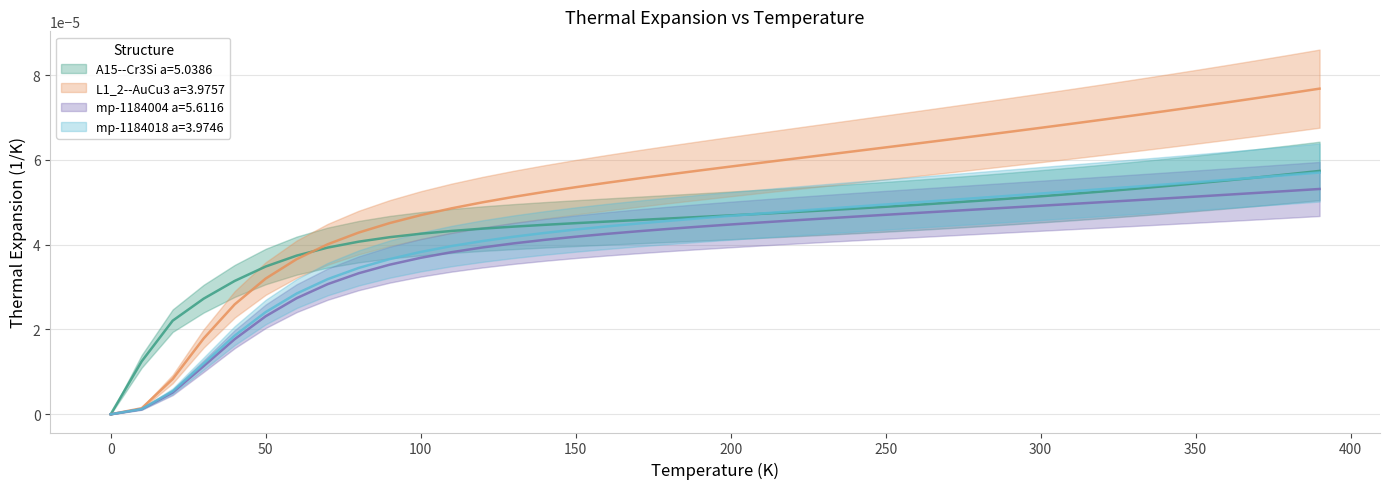

Reading left to right, list all the values displayed in this chart.

A15--Cr3Si a=5.0386: 0.0=0.0	10.0=0.0	20.0=0.0	30.0=0.0	40.0=0.0	50.0=0.0	60.0=0.0	70.0=0.0	80.0=0.0	90.0=0.0	100.0=0.0	110.0=0.0	120.0=0.0	130.0=0.0	140.0=0.0	150.0=0.0	160.0=0.0	170.0=0.0	180.0=0.0	190.0=0.0	200.0=0.0	210.0=0.0	220.0=0.0	230.0=0.0	240.0=0.0	250.0=0.0	260.0=0.0	270.0=0.0	280.0=0.0	290.0=0.0	300.0=0.0	310.0=0.0	320.0=0.0	330.0=0.0	340.0=0.0	350.0=0.0	360.0=0.0	370.0=0.0	380.0=0.0	390.0=0.0
L1_2--AuCu3 a=3.9757: 0.0=0.0	10.0=0.0	20.0=0.0	30.0=0.0	40.0=0.0	50.0=0.0	60.0=0.0	70.0=0.0	80.0=0.0	90.0=0.0	100.0=0.0	110.0=0.0	120.0=0.0	130.0=0.0	140.0=0.0	150.0=0.0	160.0=0.0	170.0=0.0	180.0=0.0	190.0=0.0	200.0=0.0	210.0=0.0	220.0=0.0	230.0=0.0	240.0=0.0	250.0=0.0	260.0=0.0	270.0=0.0	280.0=0.0	290.0=0.0	300.0=0.0	310.0=0.0	320.0=0.0	330.0=0.0	340.0=0.0	350.0=0.0	360.0=0.0	370.0=0.0	380.0=0.0	390.0=0.0
mp-1184004 a=5.6116: 0.0=0.0	10.0=0.0	20.0=0.0	30.0=0.0	40.0=0.0	50.0=0.0	60.0=0.0	70.0=0.0	80.0=0.0	90.0=0.0	100.0=0.0	110.0=0.0	120.0=0.0	130.0=0.0	140.0=0.0	150.0=0.0	160.0=0.0	170.0=0.0	180.0=0.0	190.0=0.0	200.0=0.0	210.0=0.0	220.0=0.0	230.0=0.0	240.0=0.0	250.0=0.0	260.0=0.0	270.0=0.0	280.0=0.0	290.0=0.0	300.0=0.0	310.0=0.0	320.0=0.0	330.0=0.0	340.0=0.0	350.0=0.0	360.0=0.0	370.0=0.0	380.0=0.0	390.0=0.0
mp-1184018 a=3.9746: 0.0=0.0	10.0=0.0	20.0=0.0	30.0=0.0	40.0=0.0	50.0=0.0	60.0=0.0	70.0=0.0	80.0=0.0	90.0=0.0	100.0=0.0	110.0=0.0	120.0=0.0	130.0=0.0	140.0=0.0	150.0=0.0	160.0=0.0	170.0=0.0	180.0=0.0	190.0=0.0	200.0=0.0	210.0=0.0	220.0=0.0	230.0=0.0	240.0=0.0	250.0=0.0	260.0=0.0	270.0=0.0	280.0=0.0	290.0=0.0	300.0=0.0	310.0=0.0	320.0=0.0	330.0=0.0	340.0=0.0	350.0=0.0	360.0=0.0	370.0=0.0	380.0=0.0	390.0=0.0